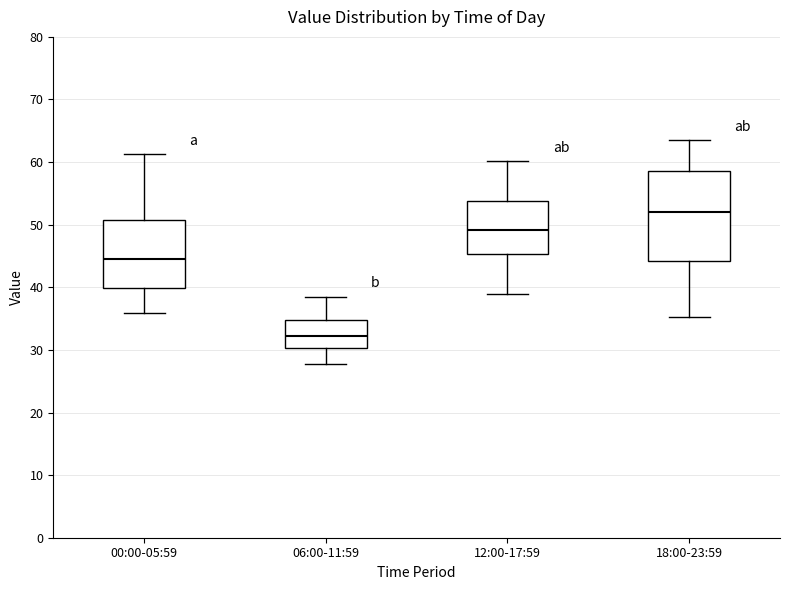

Comparing the boxes themselves (not the whiskers), which one is the tallest?

18:00-23:59